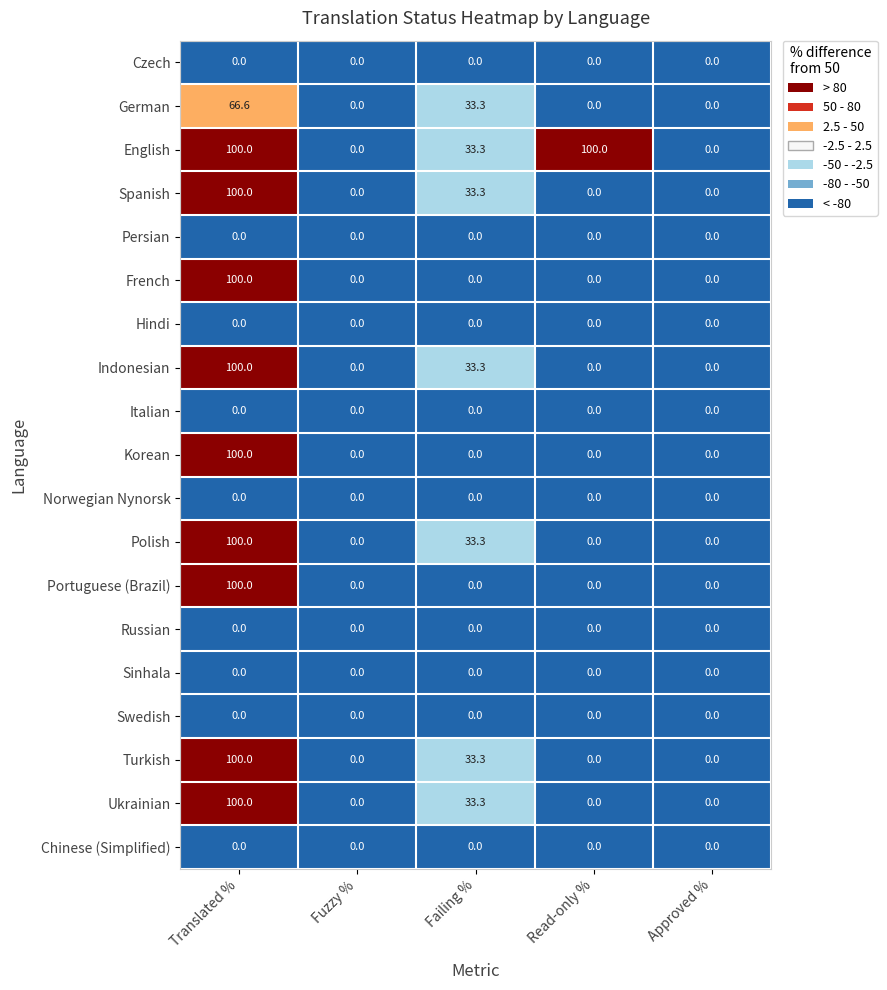

What is the difference between the maximum and second lowest values in the Portuguese (Brazil) series?

100.0